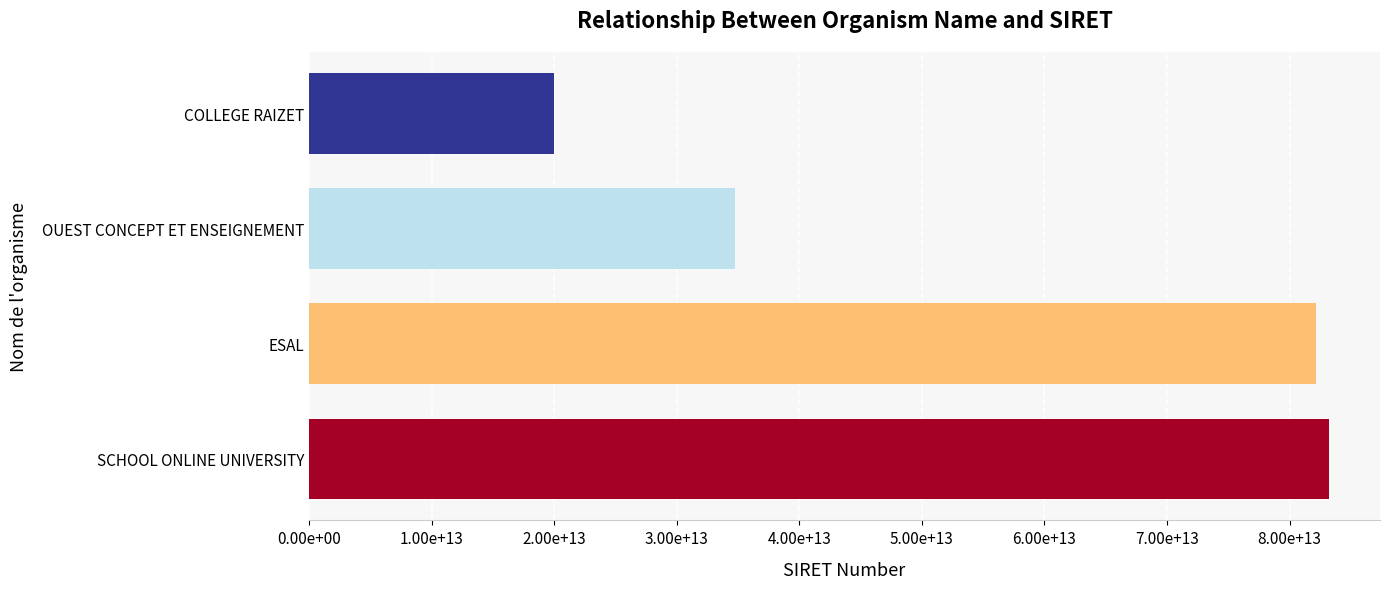

Are the bars horizontal?

Yes